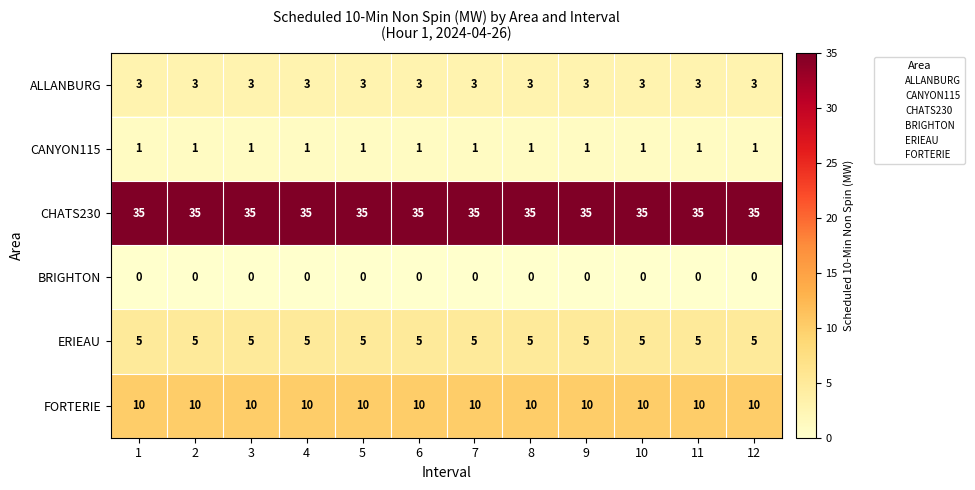

Is it true that ERIEAU equals 8 at 12?

False